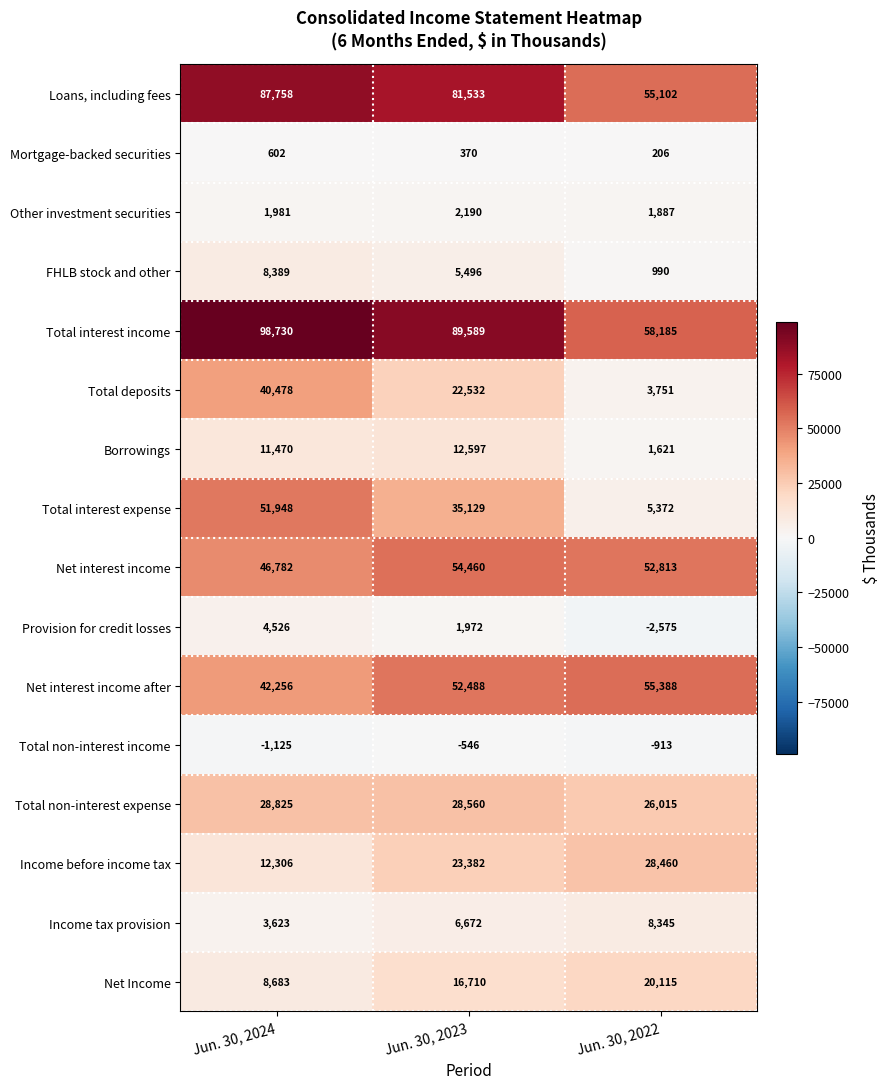

What is the difference between the second highest and minimum values in the Borrowings series?

9849